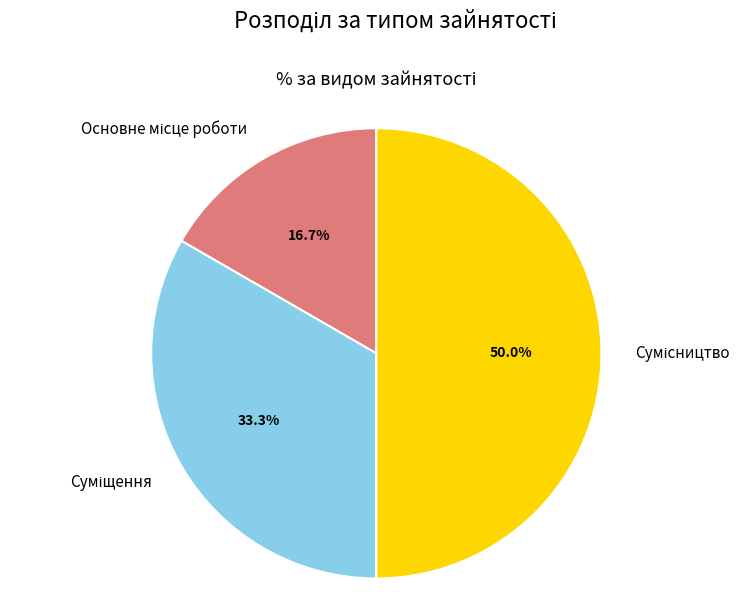

Does Сумісництво account for over 50% of the chart?

No